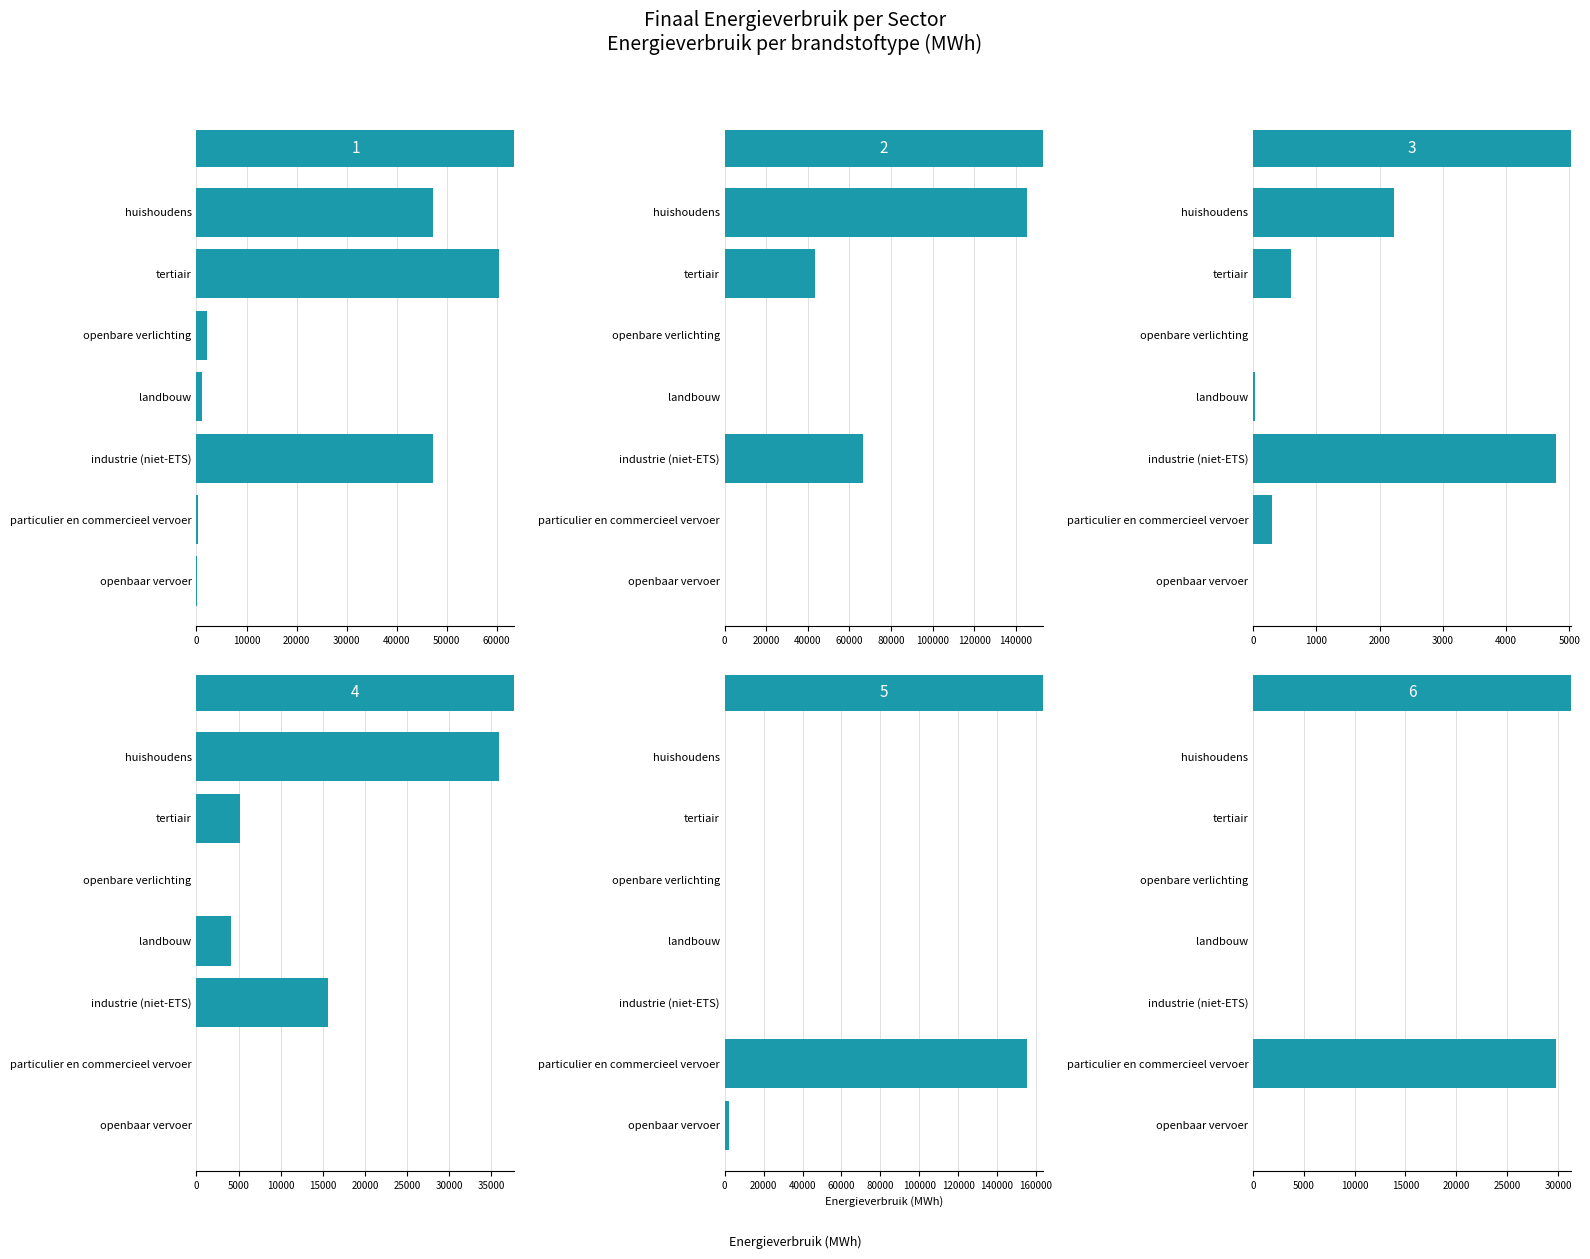

Reading left to right, extract all data points from this chart.

Elektriciteit: 47211.6	60484.2	2136.0	1151.0	47259.2	203.5	28.5
Aardgas: 145553.0	43427.0	0.0	363.2	66328.4	329.5	0.0
Vloeibaar gas: 2230.1	604.2	0.0	35.9	4784.4	308.1	0.0
Stookolie: 35951.4	5191.0	0.0	4067.8	15644.6	0.0	0.0
Diesel: 0.0	0.0	0.0	0.0	0.0	155590.8	2065.8
Benzine: 0.0	0.0	0.0	0.0	0.0	29771.0	0.0